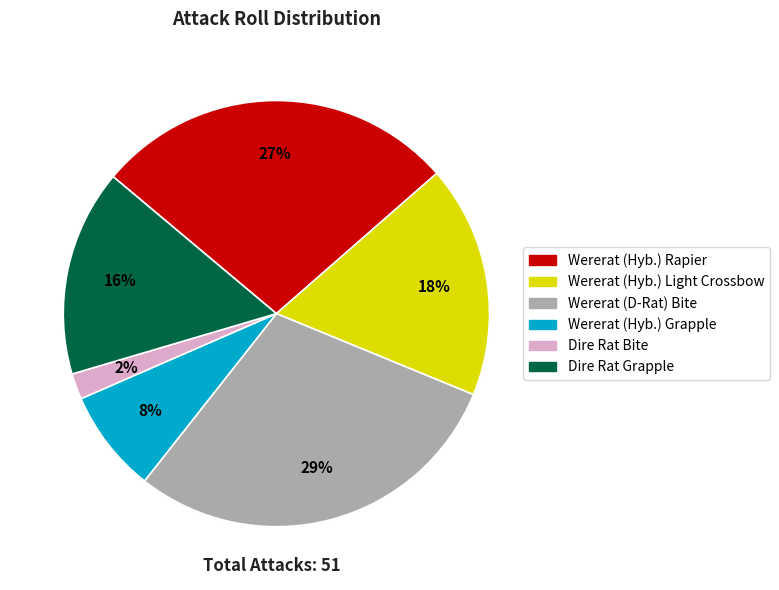

Rank the categories by value from lowest to highest.

Dire Rat Bite, Wererat (Hyb.) Grapple, Dire Rat Grapple, Wererat (Hyb.) Light Crossbow, Wererat (Hyb.) Rapier, Wererat (D-Rat) Bite